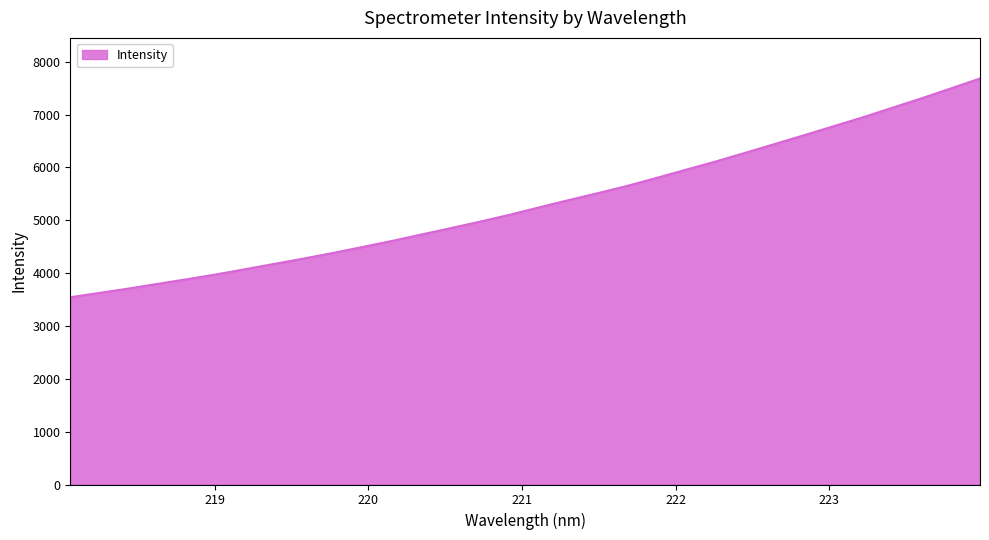

What is the minimum value shown in the chart?

3544.2